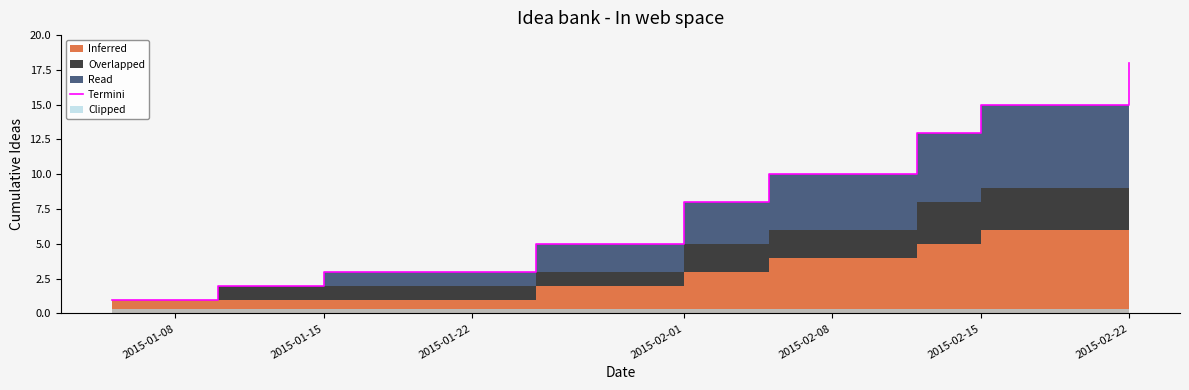

How many lines are shown in the chart?

1